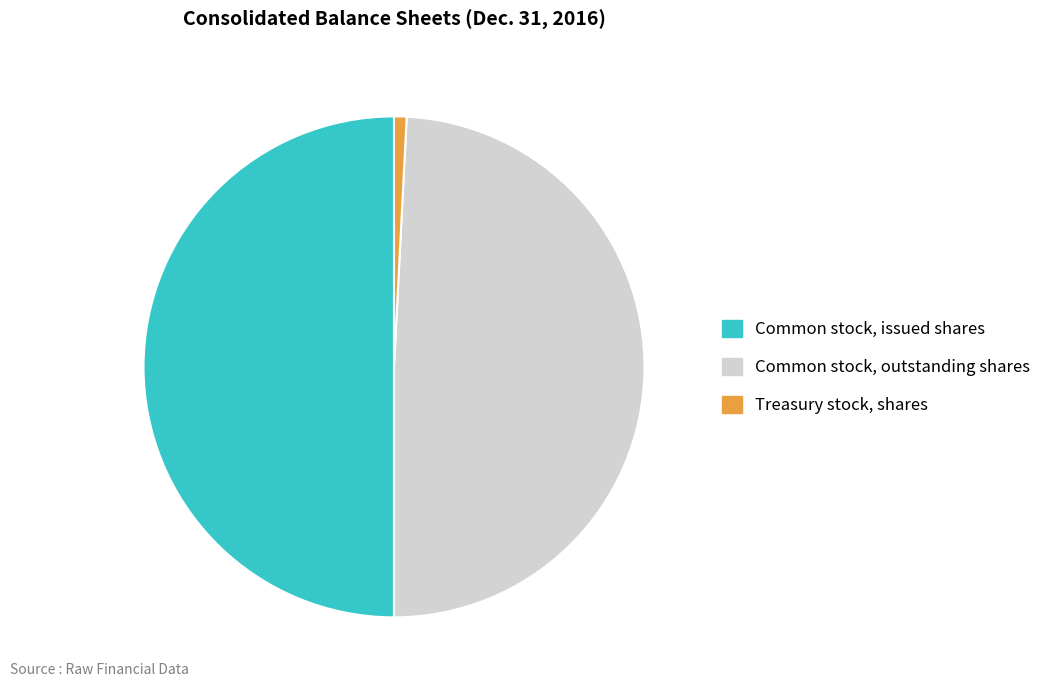

What is the largest slice in the pie chart?

Common stock, issued shares